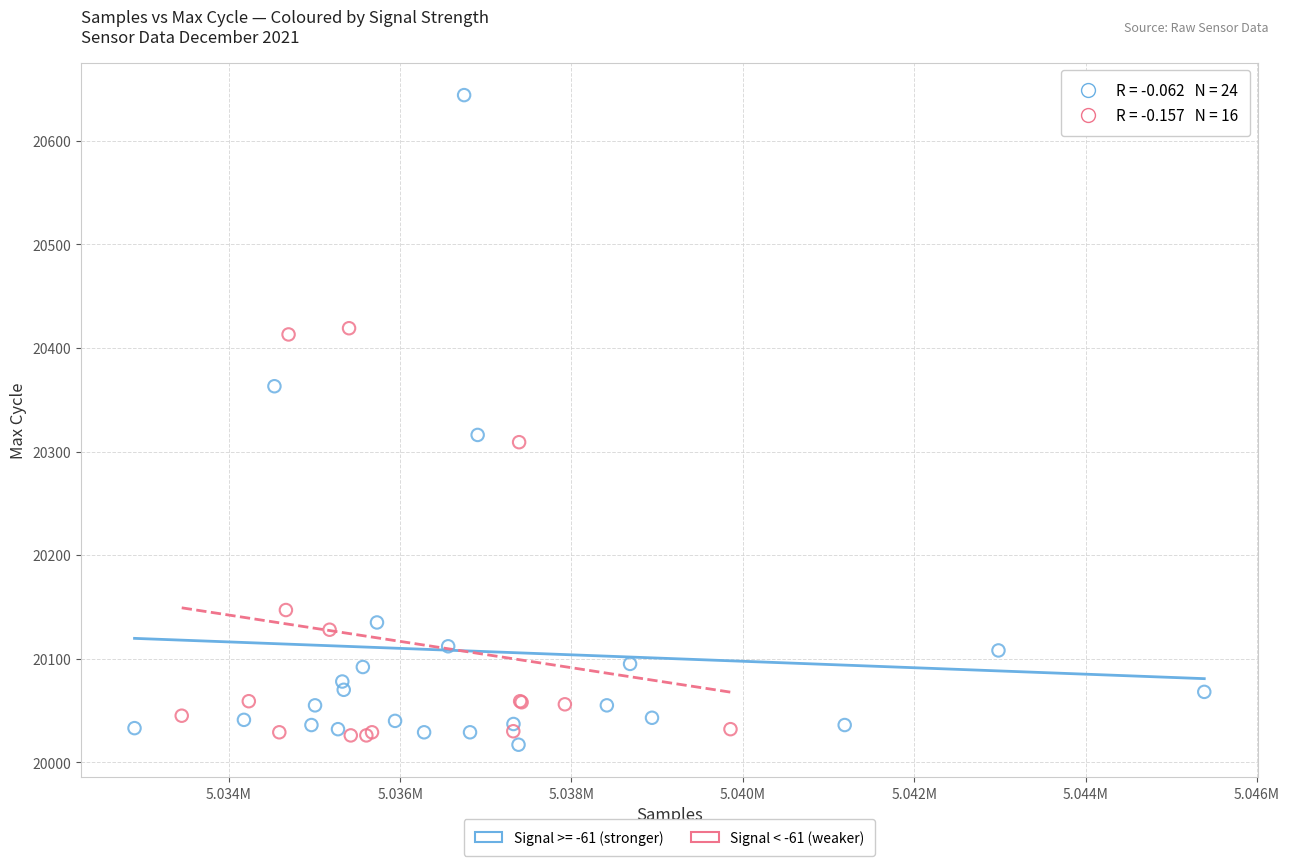

Which series reaches the maximum Y coordinate?

Signal >= -61 (stronger)